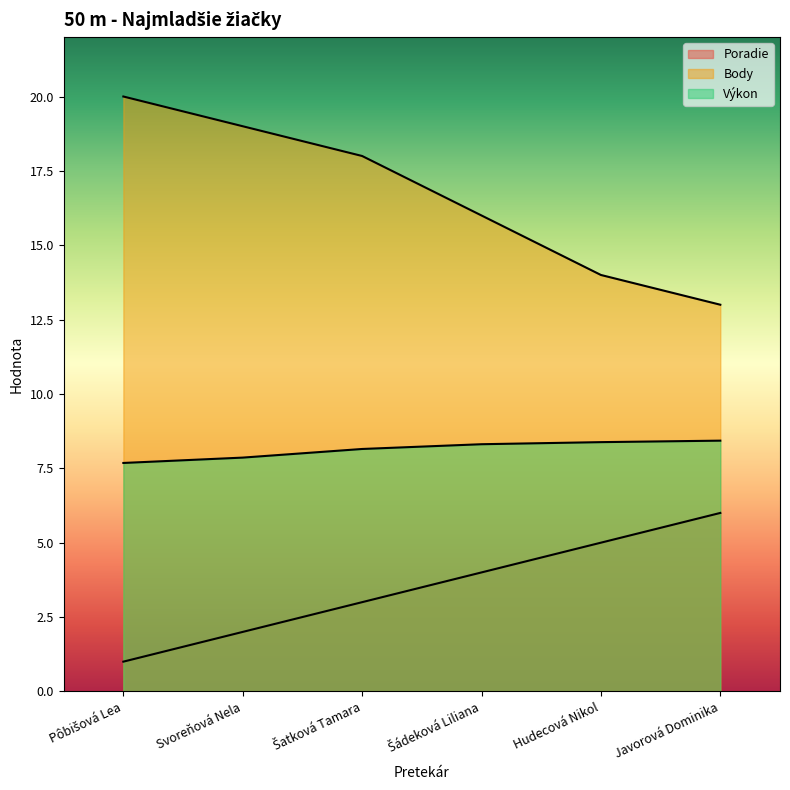

Which series has the widest spread of values?

Body